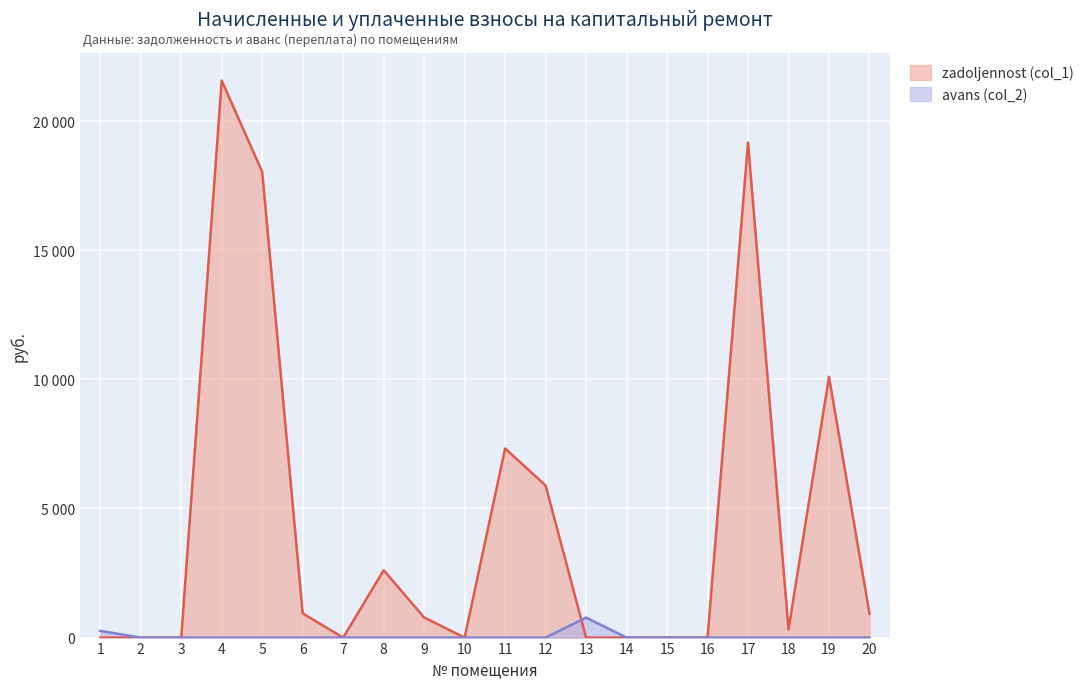

Is it true that avans (col_2) equals 0.0 at 17?

True